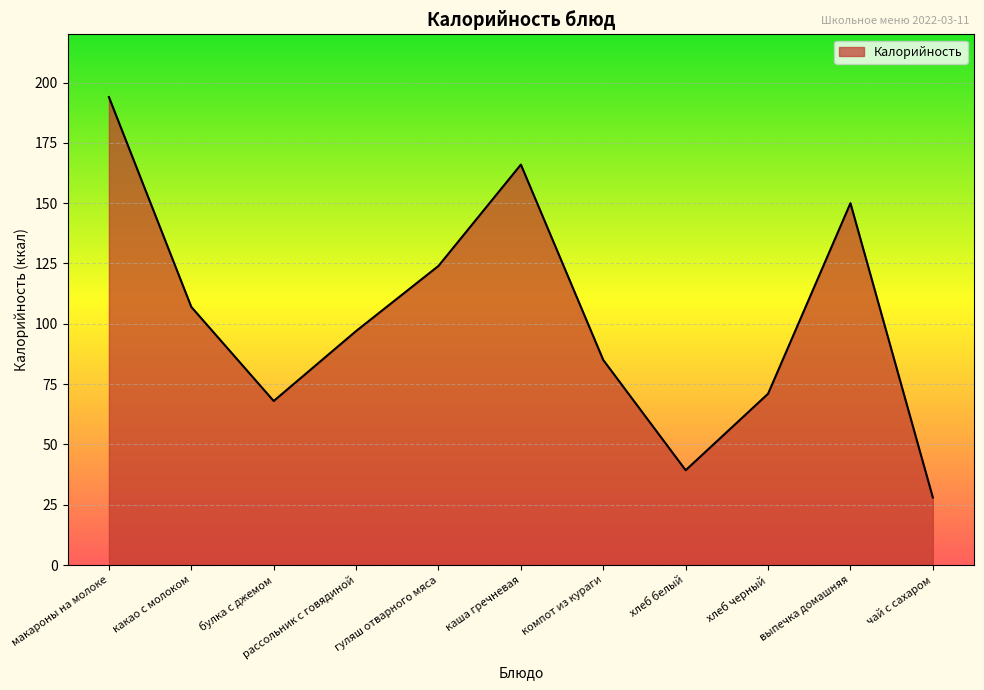

How many interior local valleys (lower than both neighbors) does the data have?

2